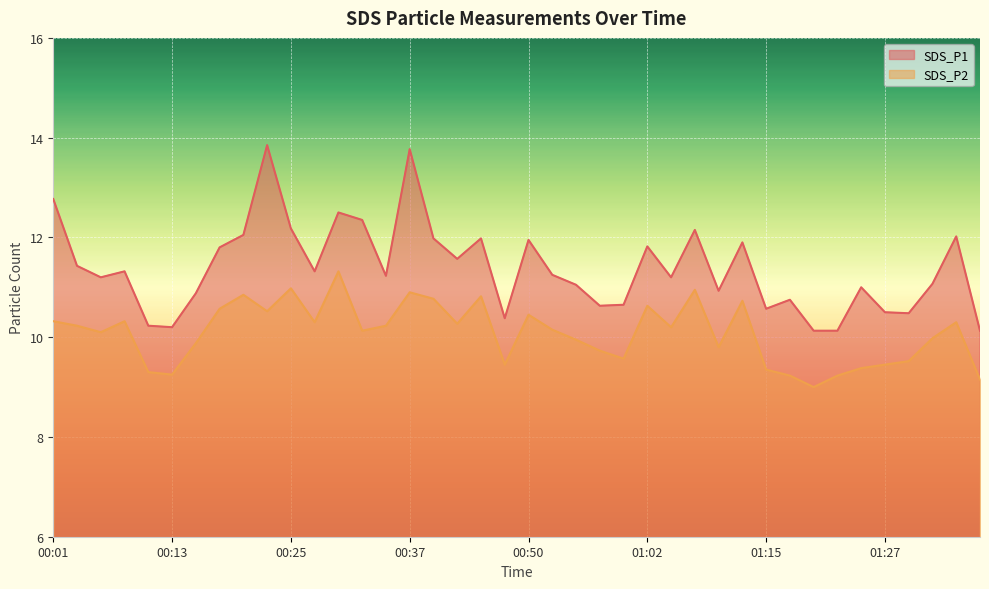

At how many categories does at least one series exceed 13?

2